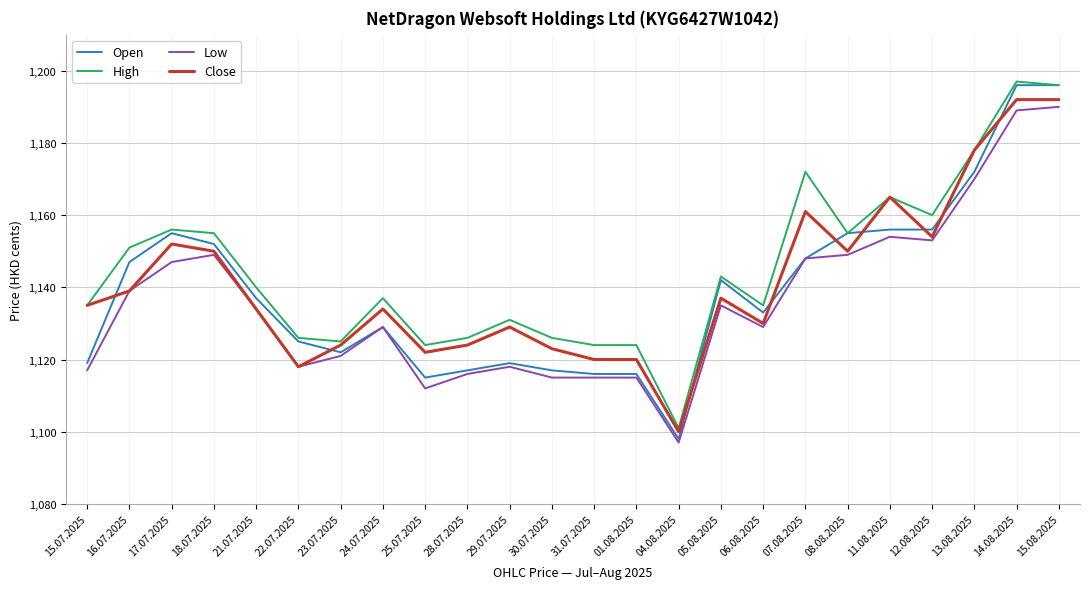

What is the spread (max minus min) of values at 29.07.2025?

13